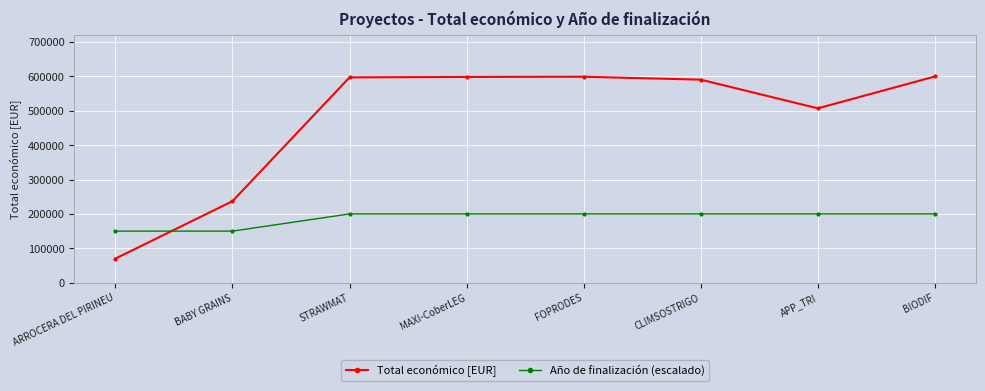

What is the difference between the highest and lowest values at APP_TRI?

307255